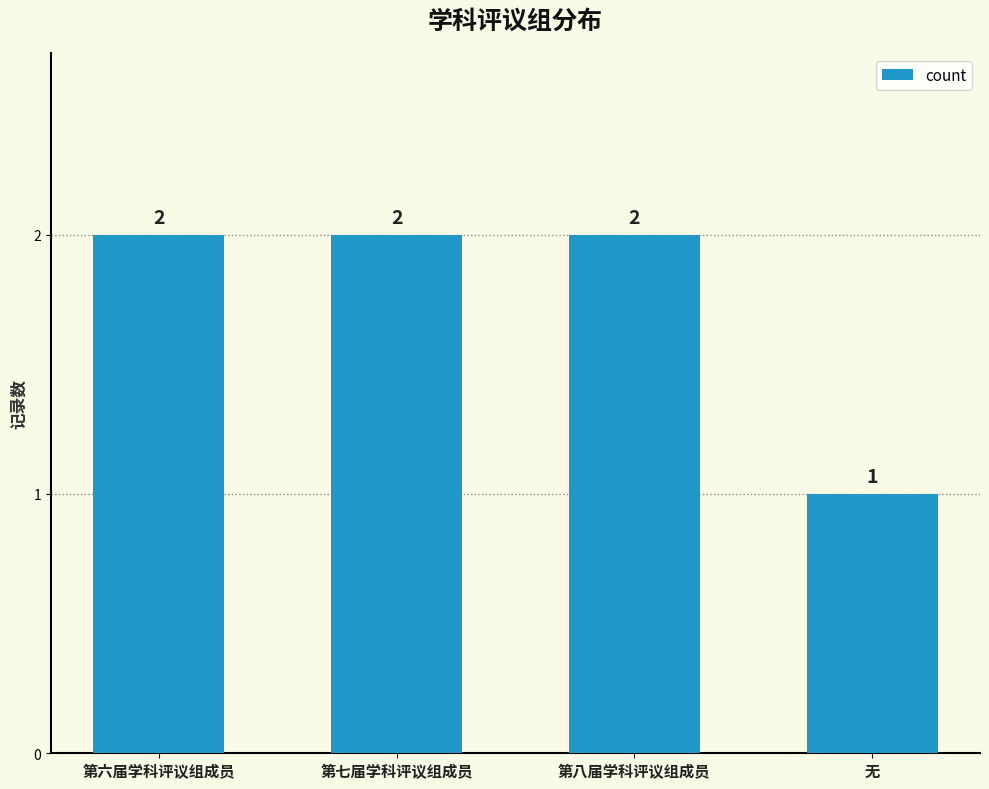

What is the sum of all values?

7